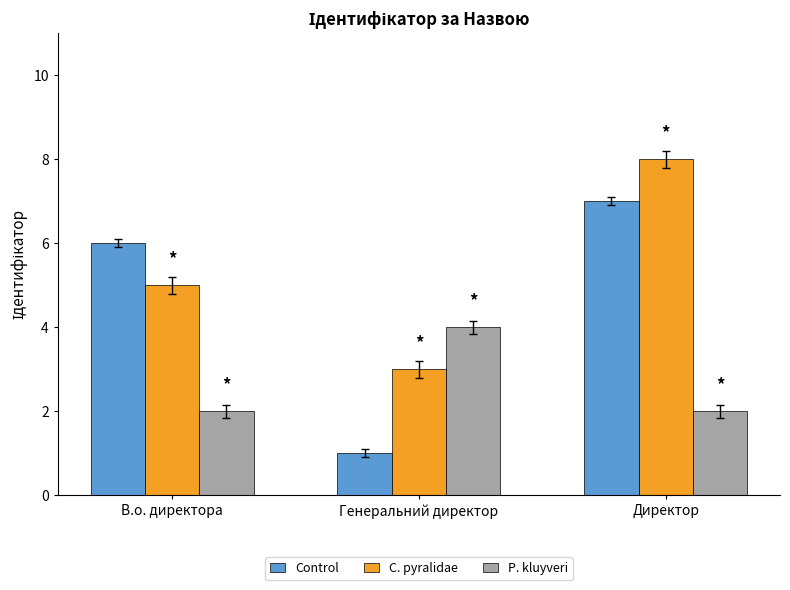

True or false: P. kluyveri has a value of 1 at Генеральний директор.

False